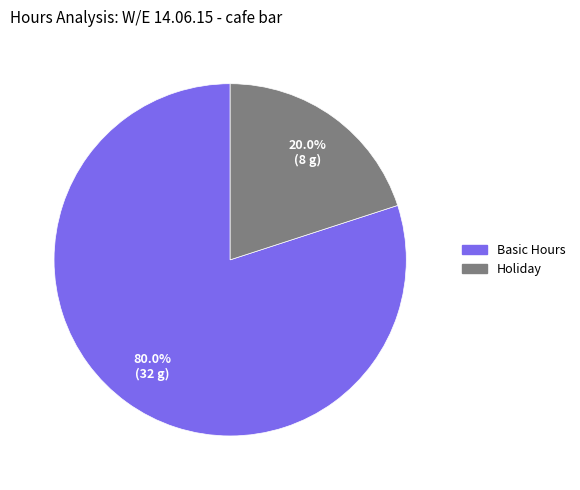

Is there a majority slice in this chart?

Yes